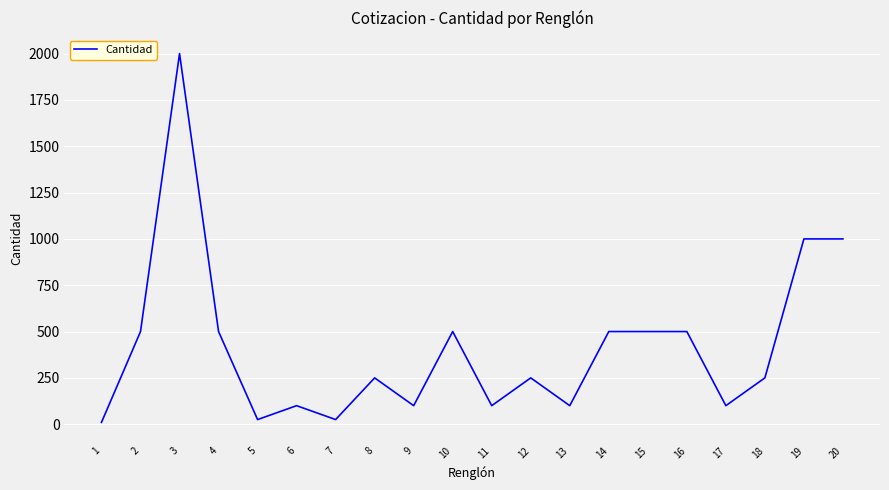

How many distinct data groups are displayed?

1